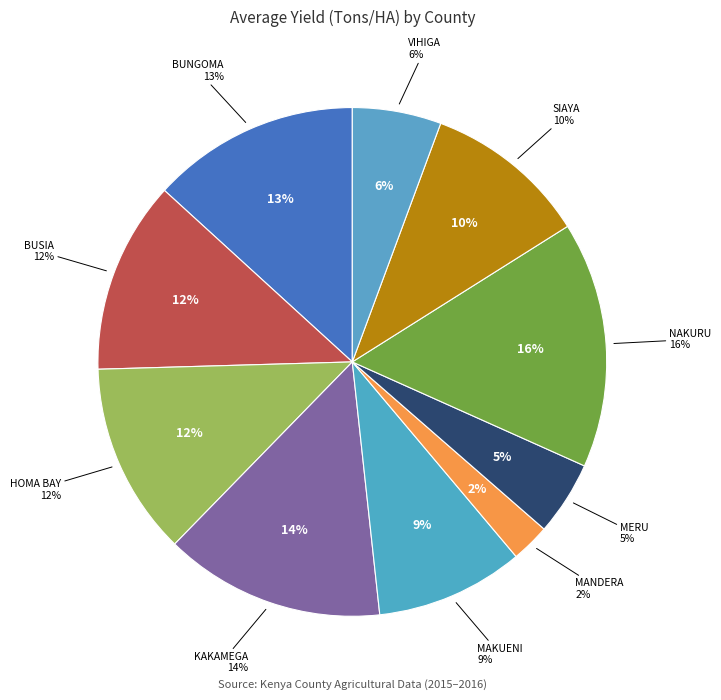

How many slices are in this pie chart?

10